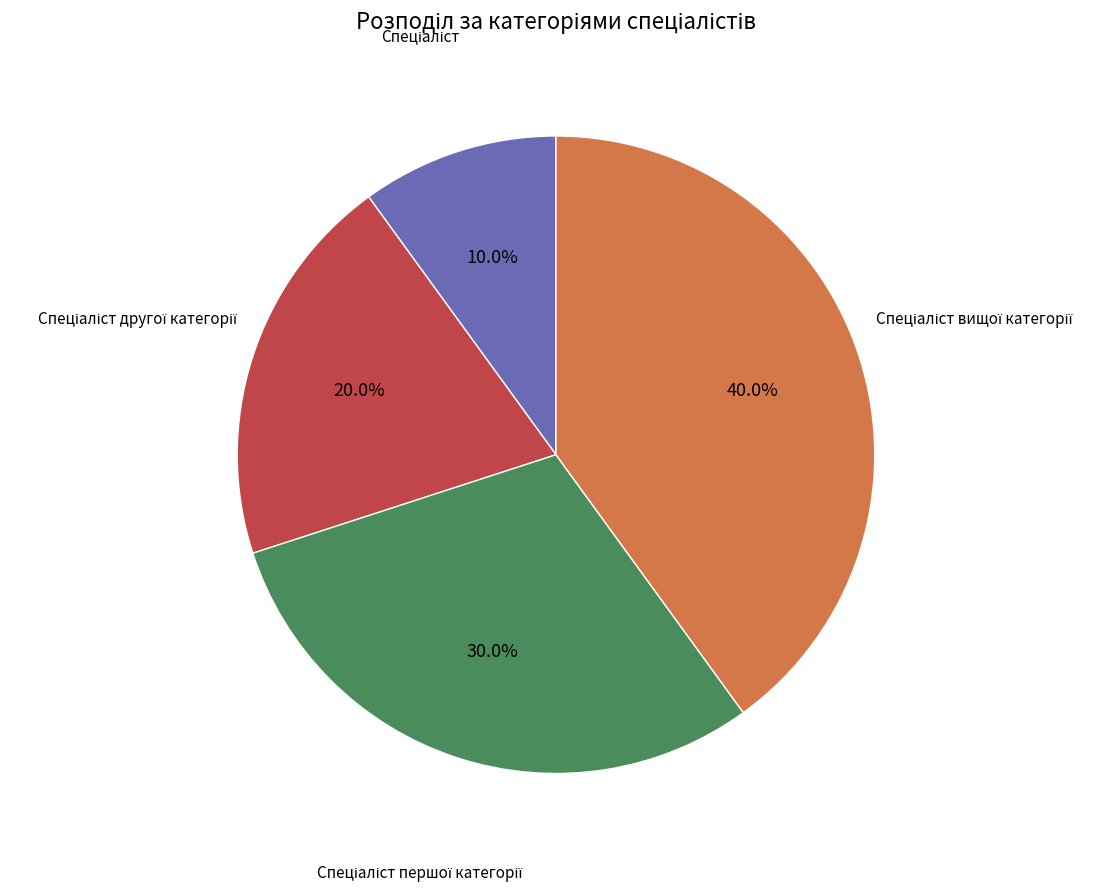

Is there any slice that represents more than half of the pie?

No